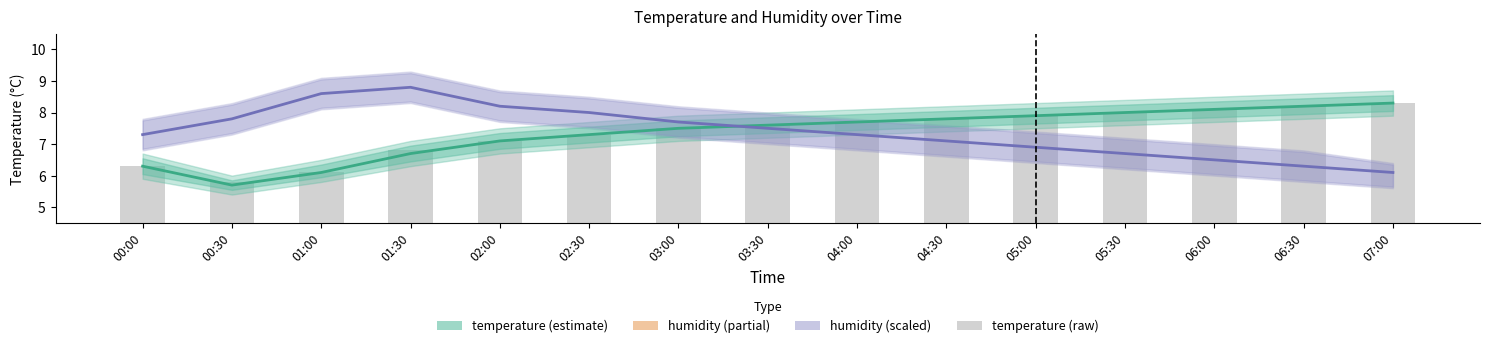

What is the label of the 5th bar from the right?

05:00